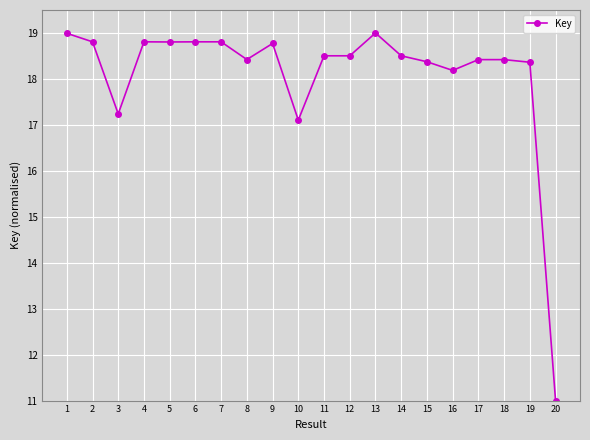

Which has a higher value, 3 or 20?

3